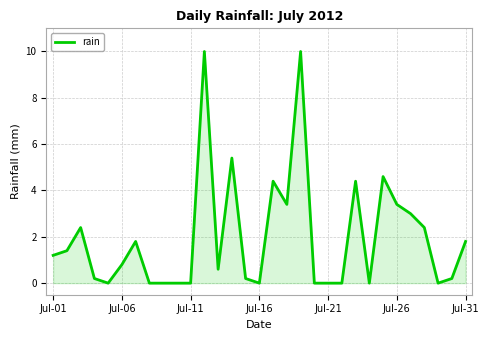

What is the average value?

2.0